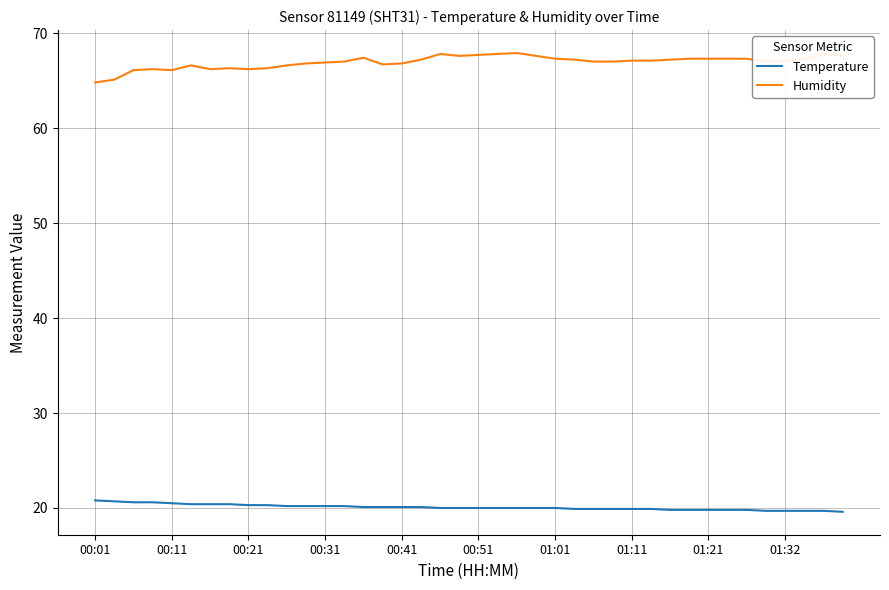

Rank the series by their average value, from highest to lowest.

Humidity, Temperature